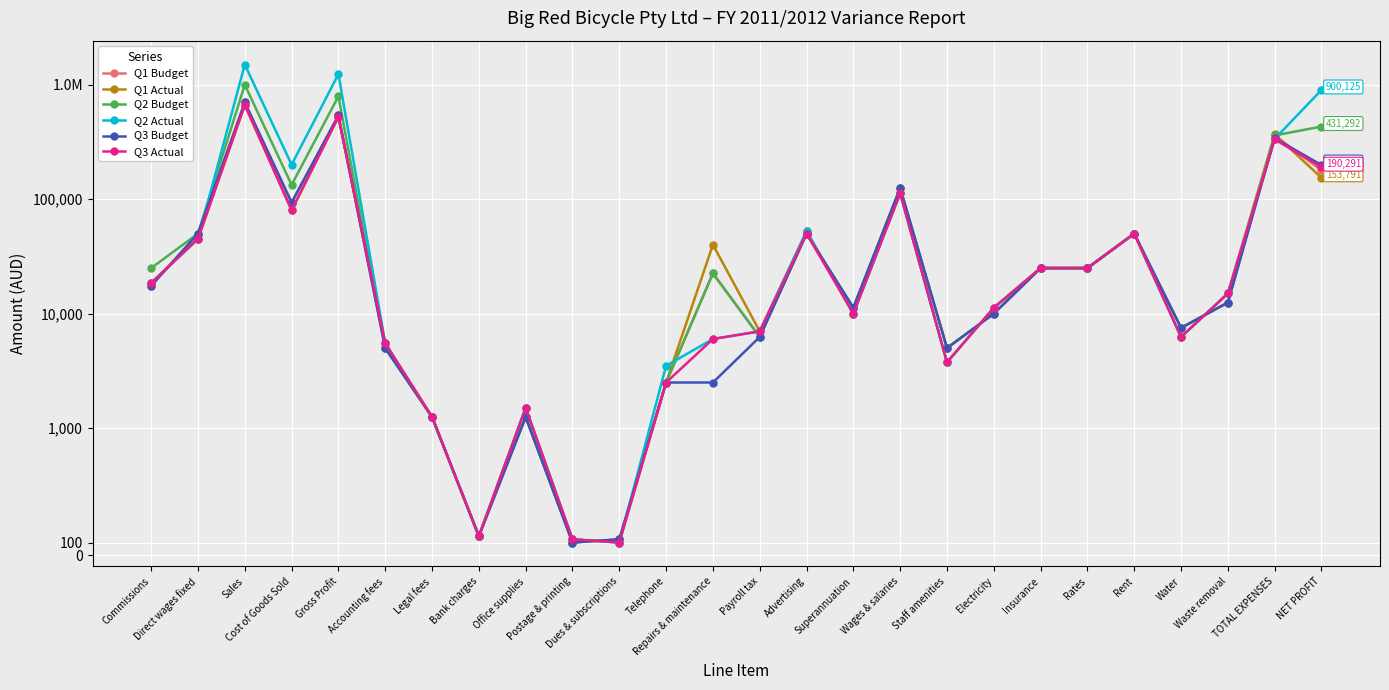

At which label is Q2 Budget closest to 500050?

NET PROFIT